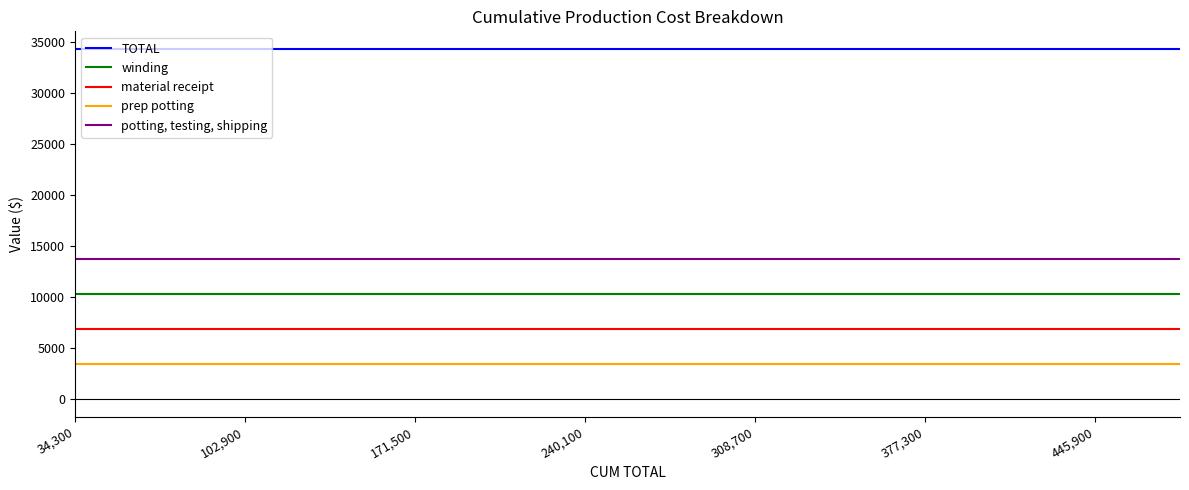

True or false: material receipt and prep potting intersect in this chart.

False